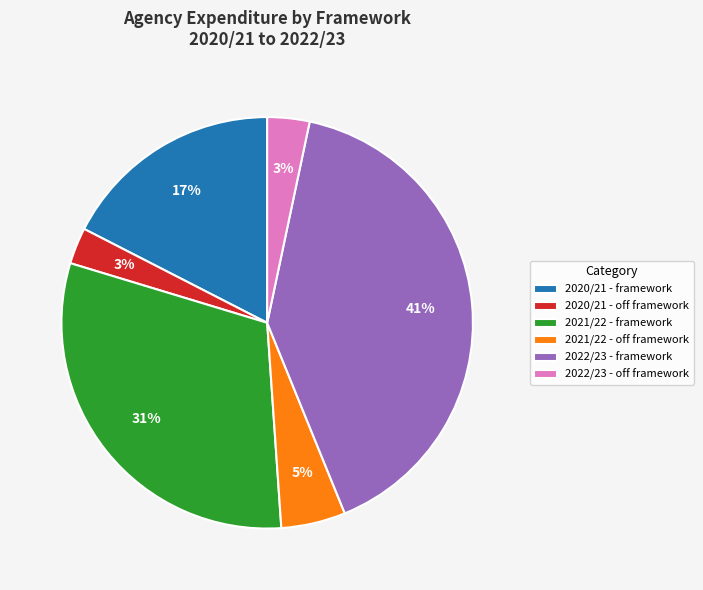

The 2021/22 - off framework slice represents 1% of the pie. True or false?

False